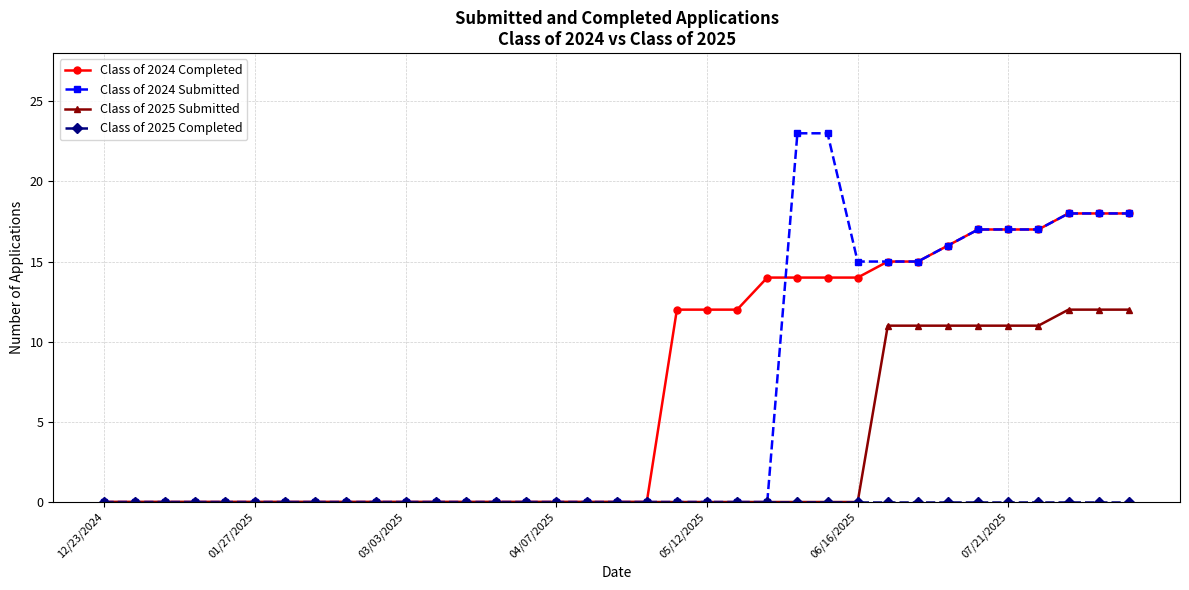

What is the greatest value displayed?

23